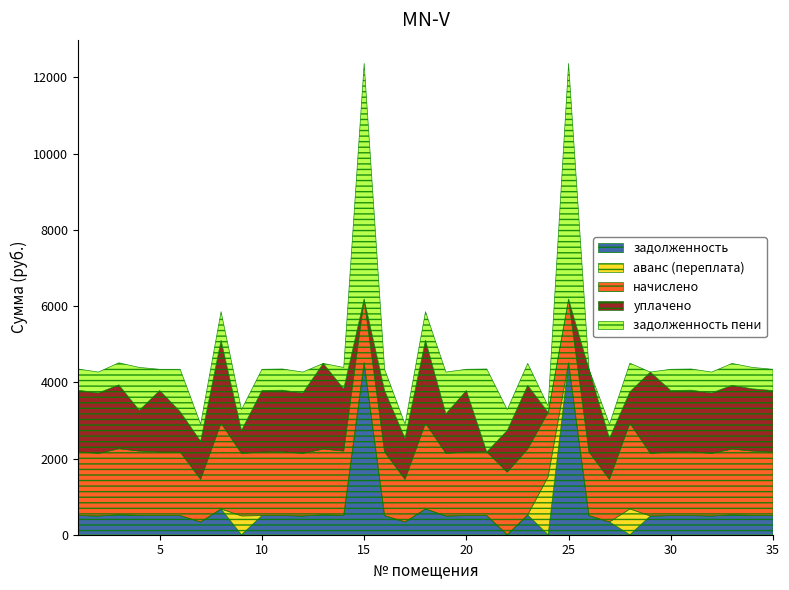

True or false: начислено has more than 2 points higher than both neighbors.

True